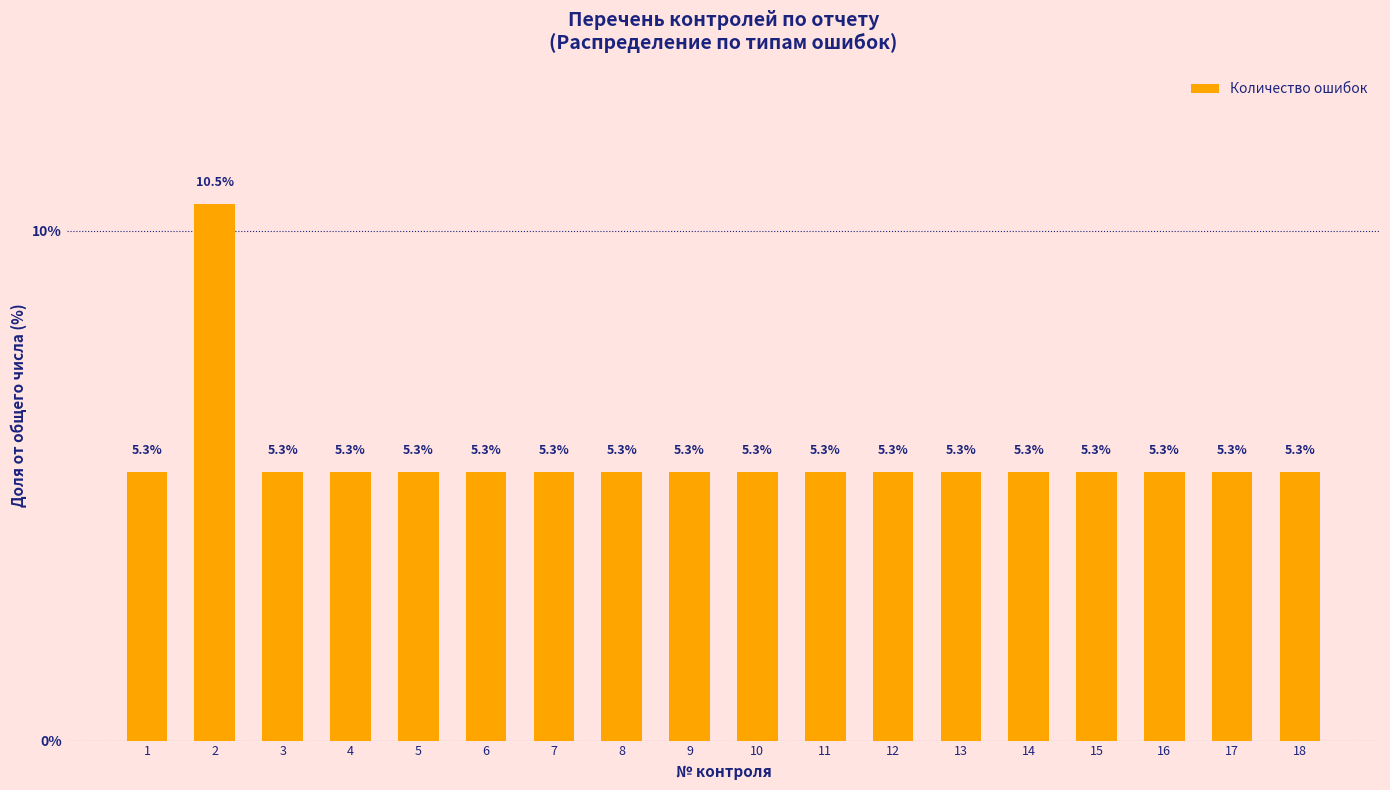

At which category does the chart reach its peak across all series?

2